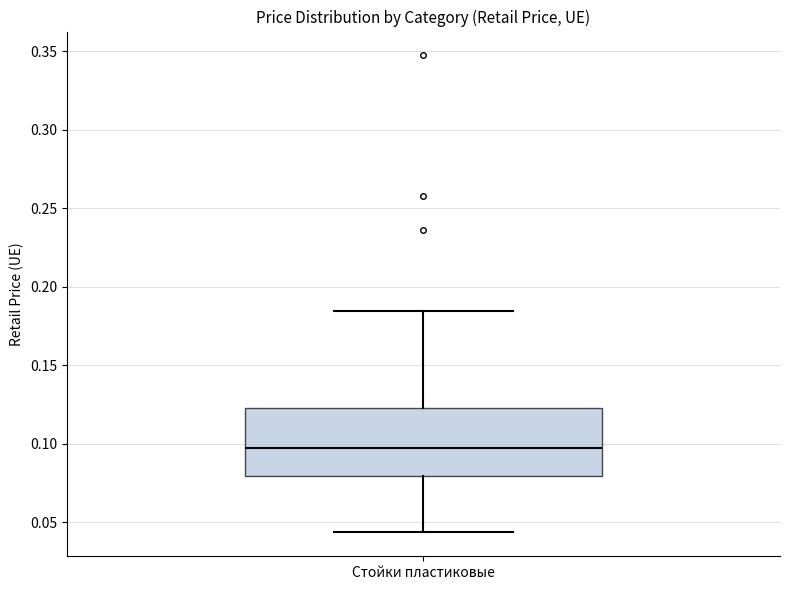

Read this box plot against the y-axis: the position of the median line, the range covered by the box, and the ends of both whiskers. The values are not printed on the chart, so give them approximately, as read against the axis.

median 0.095, box 0.080 to 0.125, whiskers 0.045 to 0.185